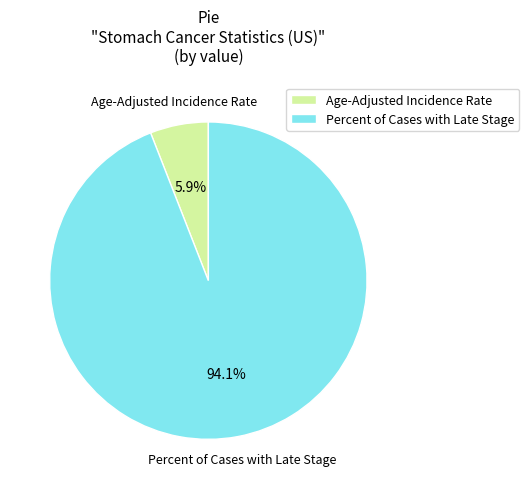

Rank the categories by value from highest to lowest.

Percent of Cases with Late Stage, Age-Adjusted Incidence Rate